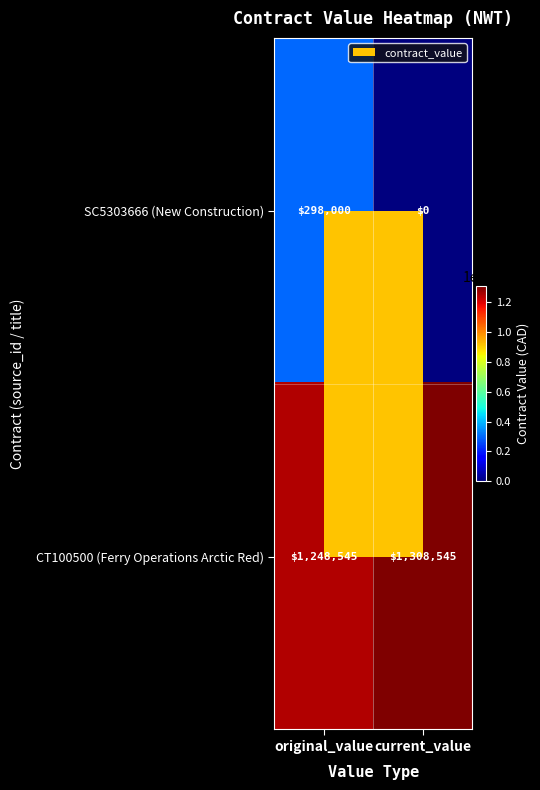

Which label corresponds to the smallest value in the chart?

current_value